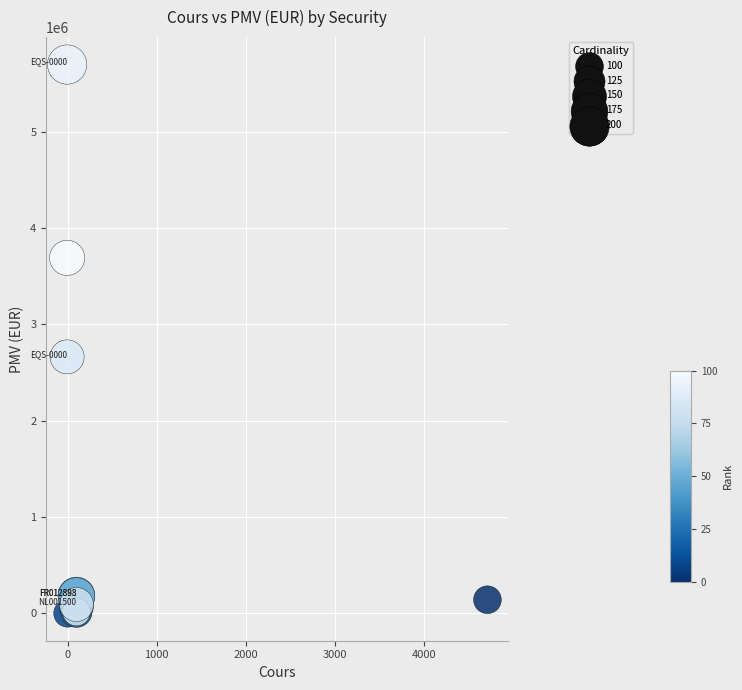

What Y value in the scatter plot is closest to 2848007?

2661401.9